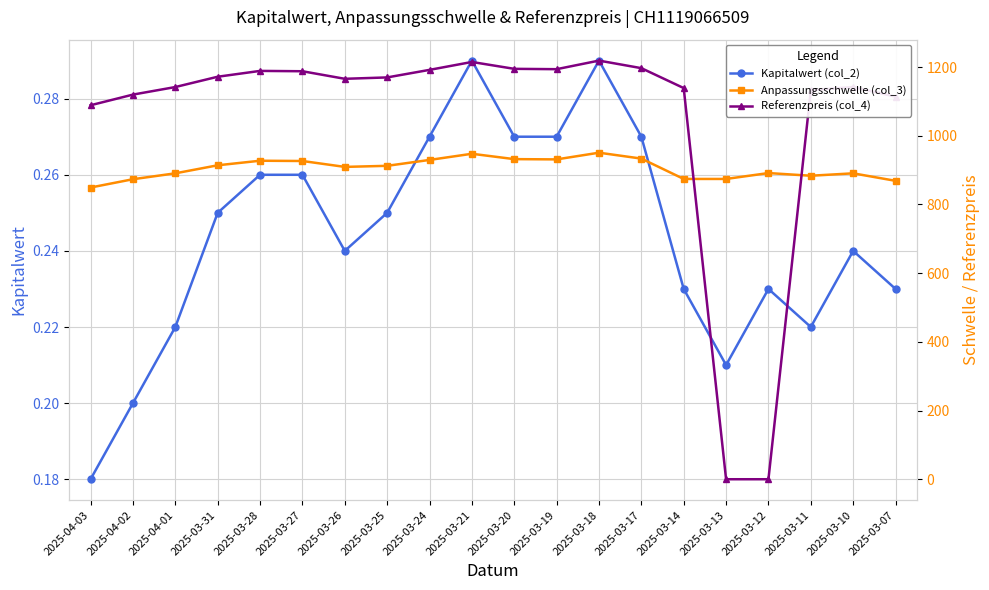

How many Kapitalwert (col_2) values are between 0 and 1?

20